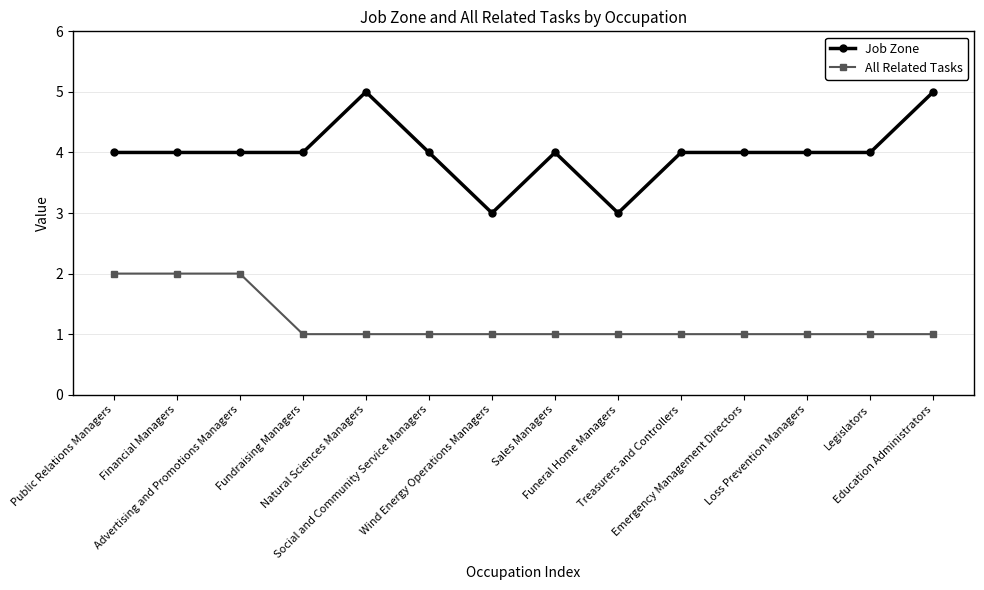

What is the highest value of the Job Zone series?

5